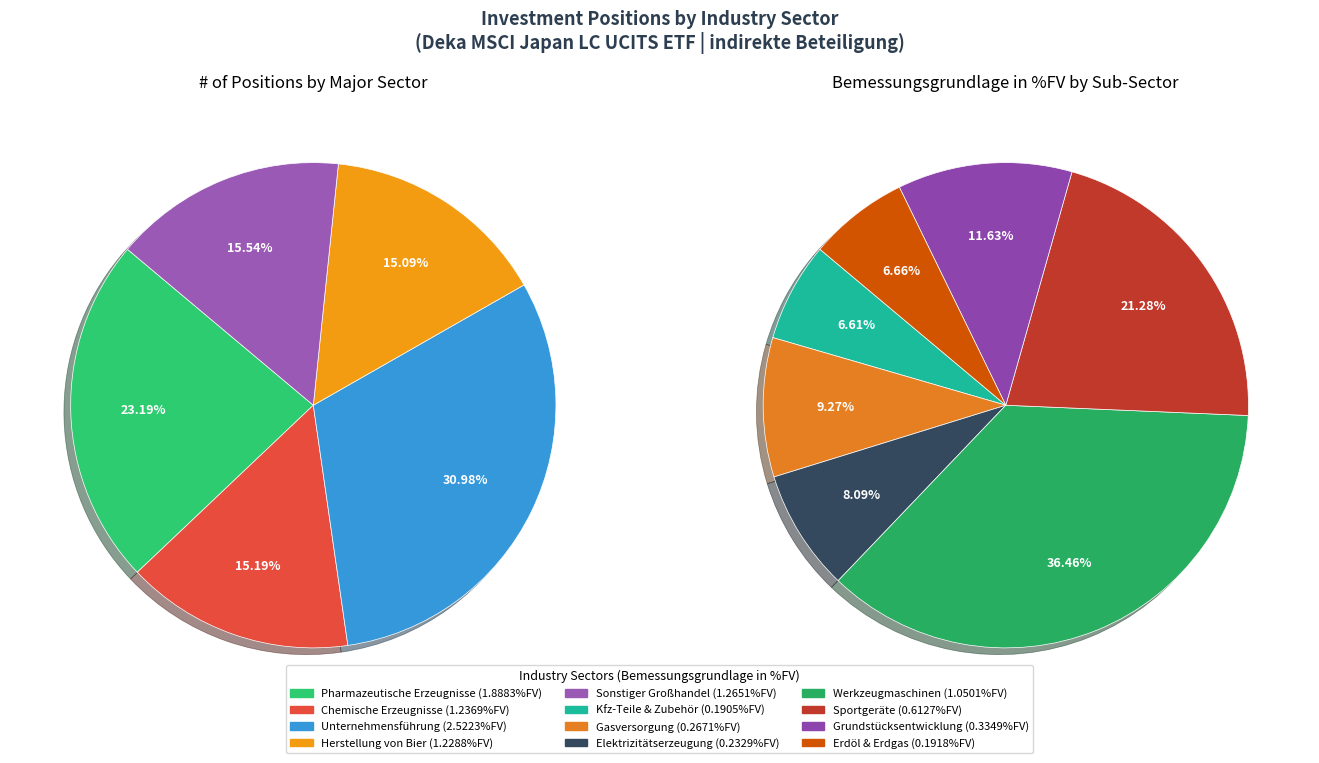

Rank the categories by value from lowest to highest.

Herstellung von Teilen und Zubehör, Gewinnung von Erdöl und Erdgas, Elektrizitätserzeugung, Gasversorgung, Erschließung von Grundstücken, Herstellung von Sportgeräten, Herstellung von Werkzeugmaschinen, Herstellung von Bier, Herstellung von chemischen Erzeugnissen, Sonstiger Großhandel, Herstellung von pharmazeutischen Erzeugnissen, Verwaltung und Führung von Unternehmen